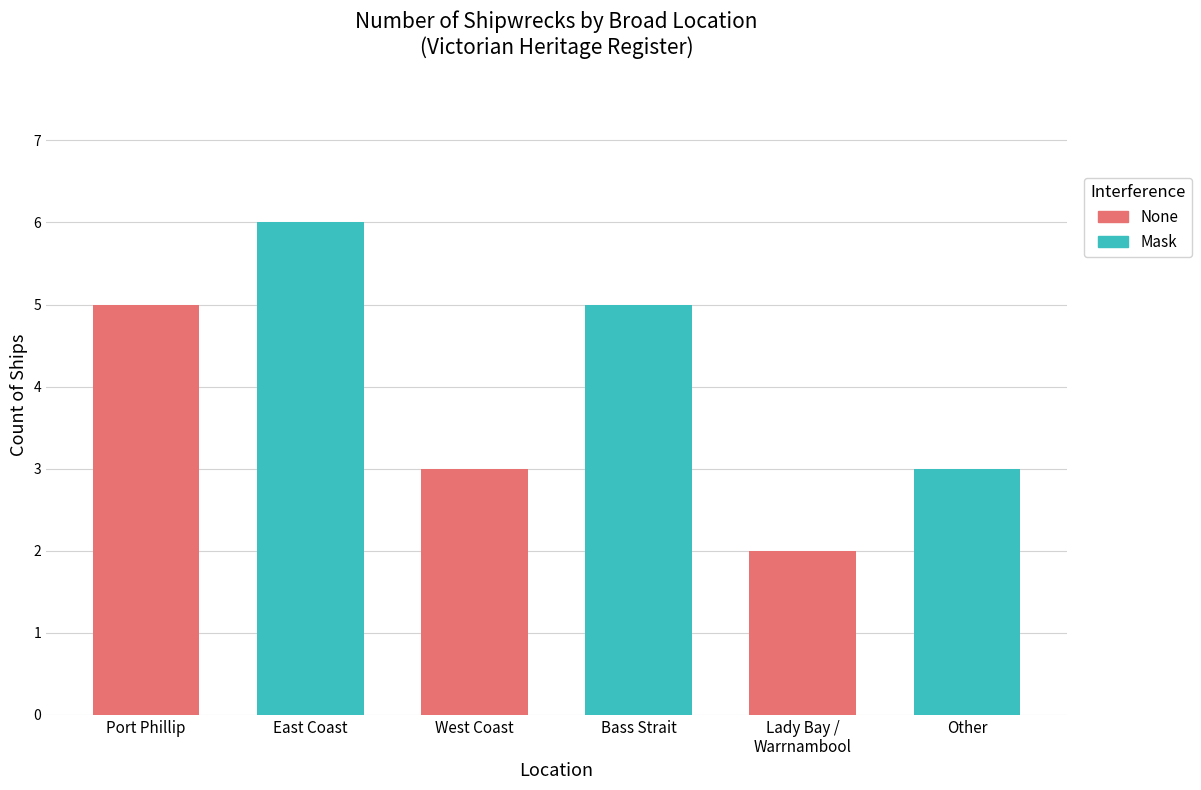

How many bars are there in total?

6